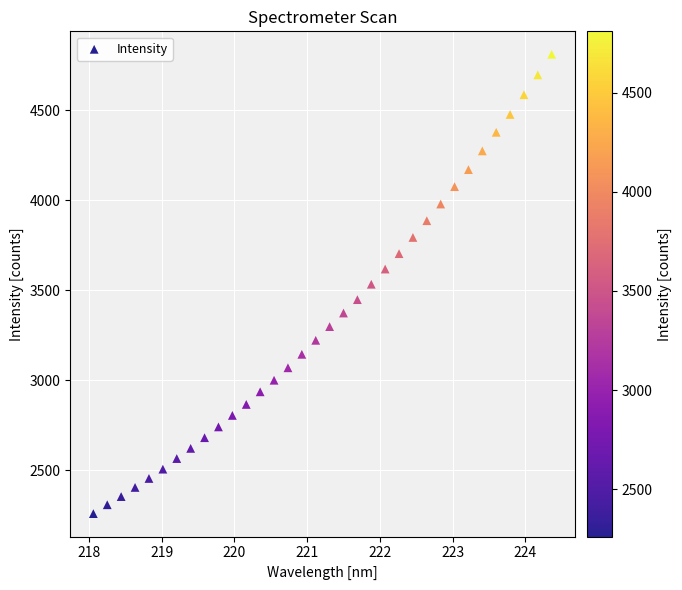

What is the range of Y values (max minus min)?

2550.0